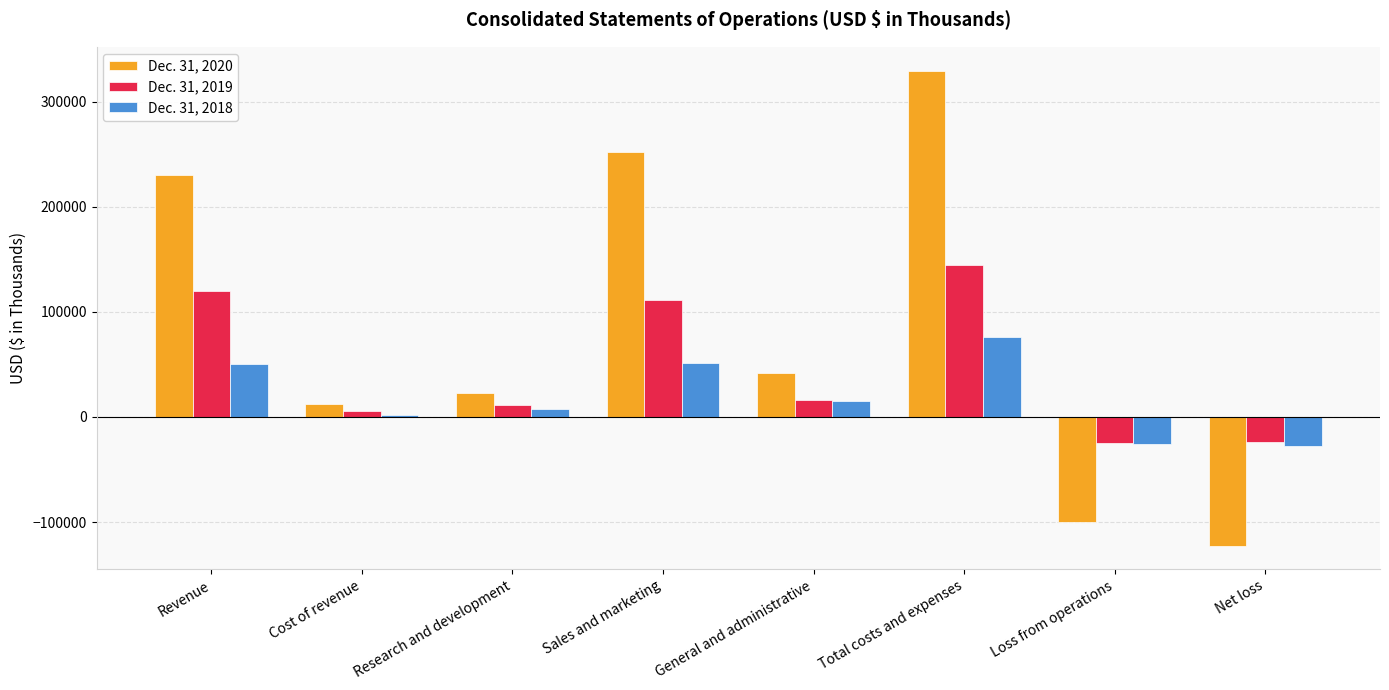

How many values in the Dec. 31, 2019 series are below 16376?

4